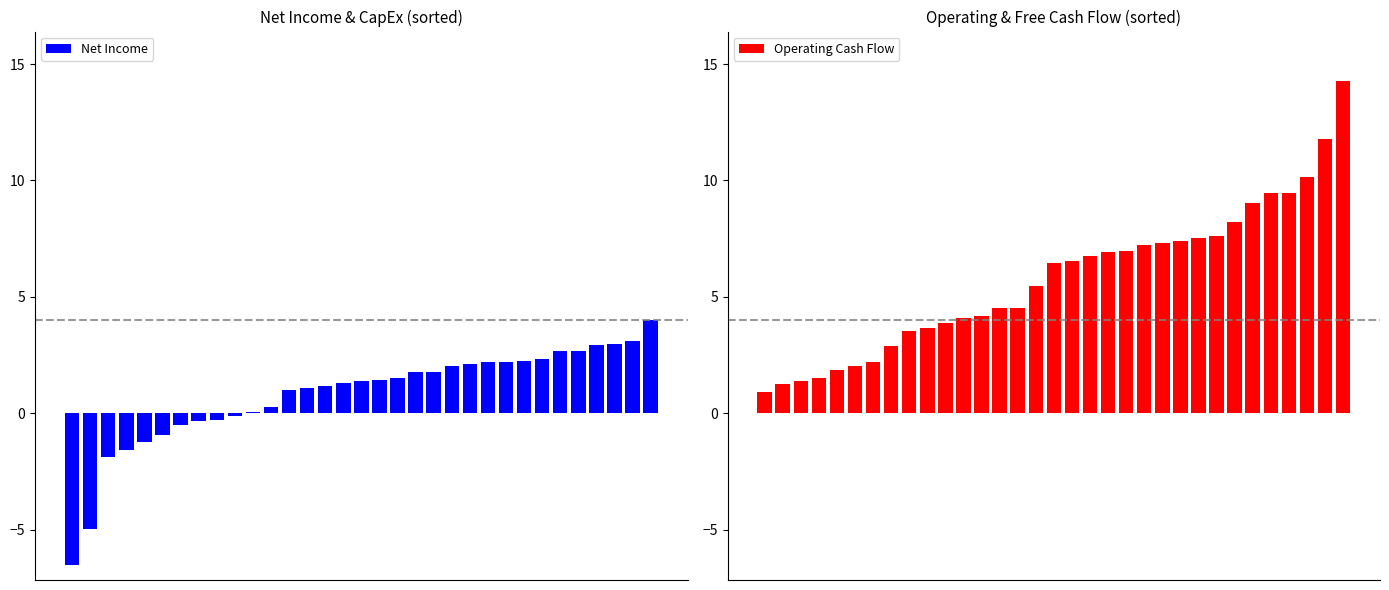

What is the total value across all series at 13?

5.6